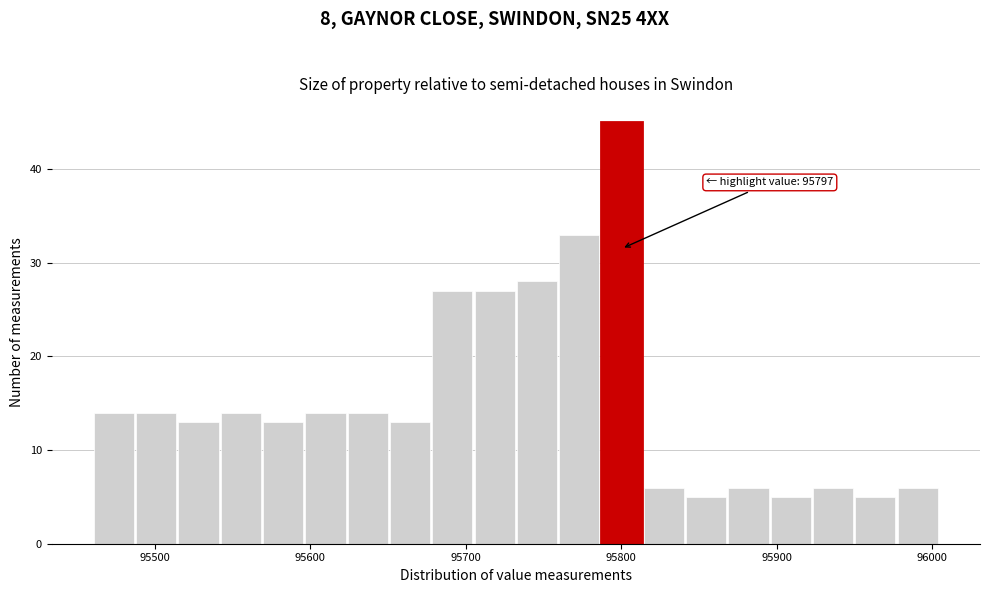

Read against the x-axis, roughly where is the centre of the tallest bar?

95800